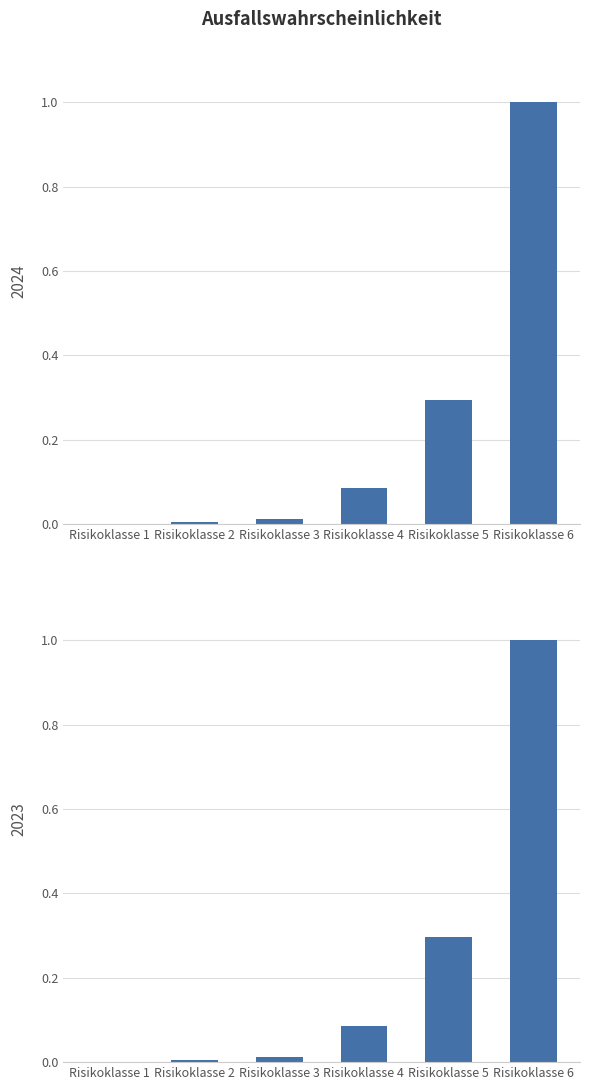

List the labels in order of 2024 value, smallest first.

Risikoklasse 1, Risikoklasse 2, Risikoklasse 3, Risikoklasse 4, Risikoklasse 5, Risikoklasse 6